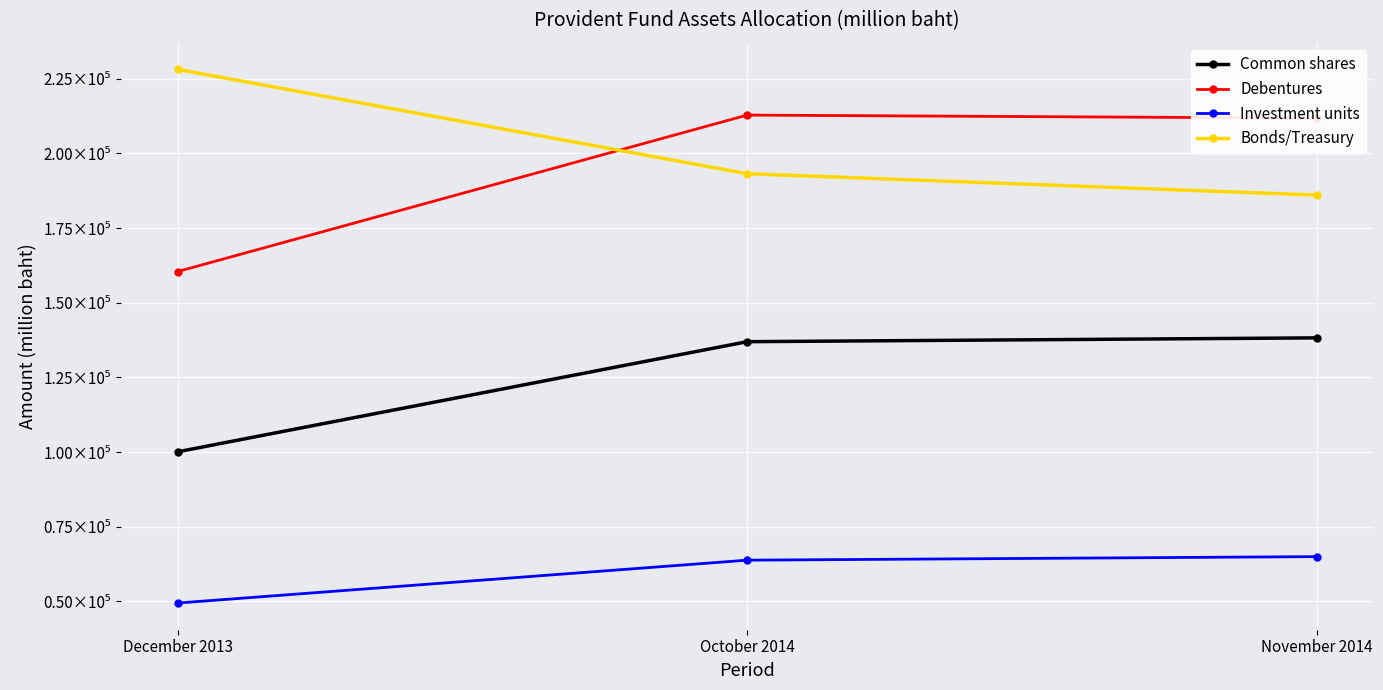

What is the total value across all series at December 2013?

538050.3